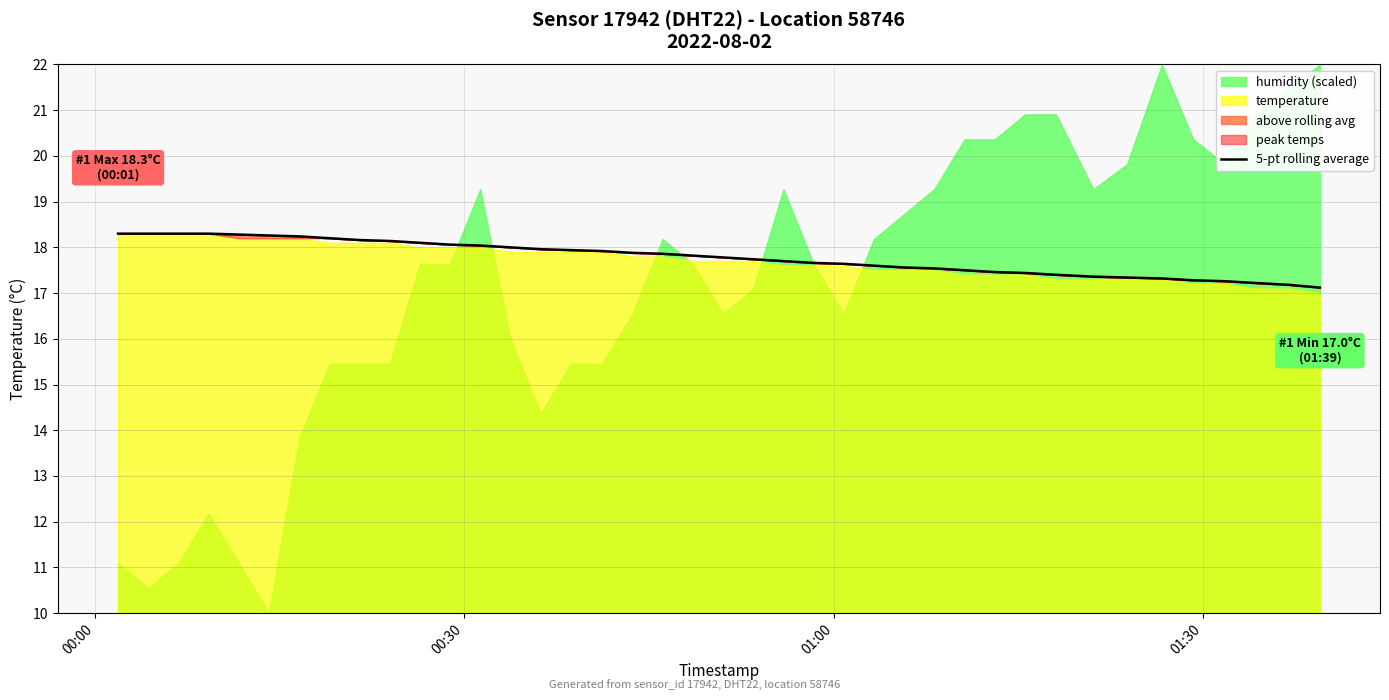

What is the difference between the maximum and minimum values?

1.2